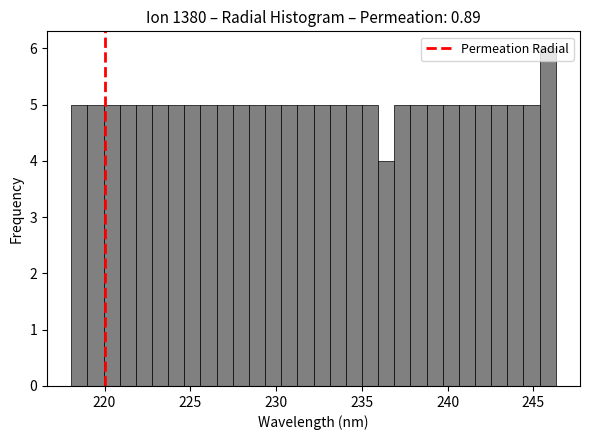

Around what value on the x-axis is the tallest bar? Give the approximate position of its centre, as read against the axis.

246.0